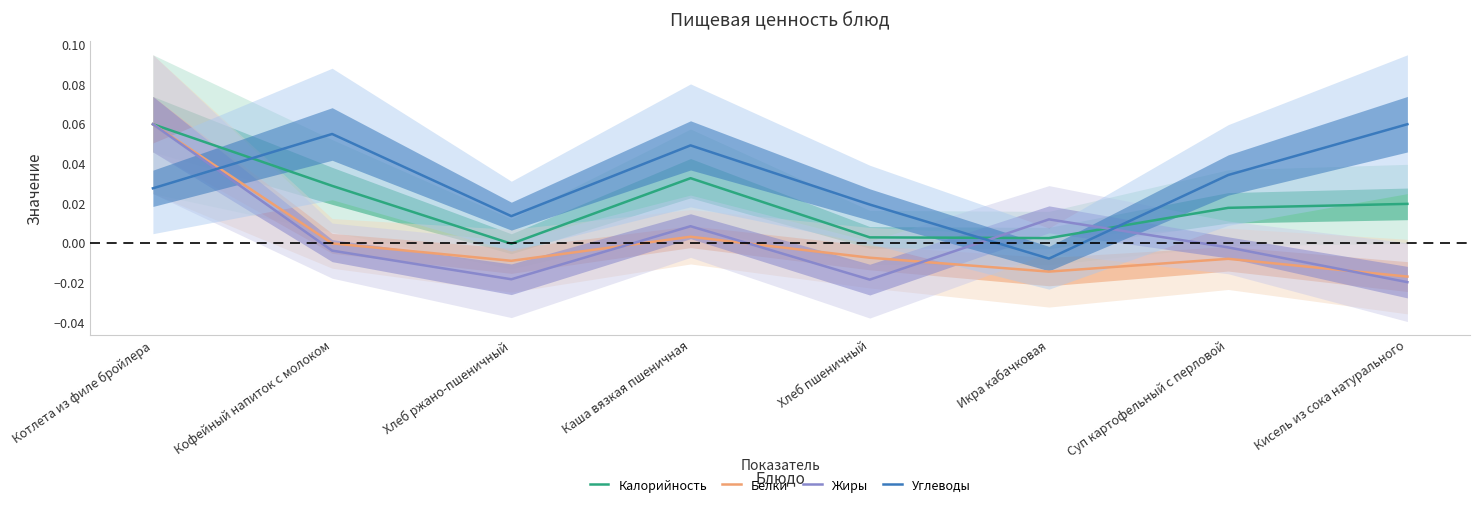

True or false: Белки and Калорийность cross at least once.

False